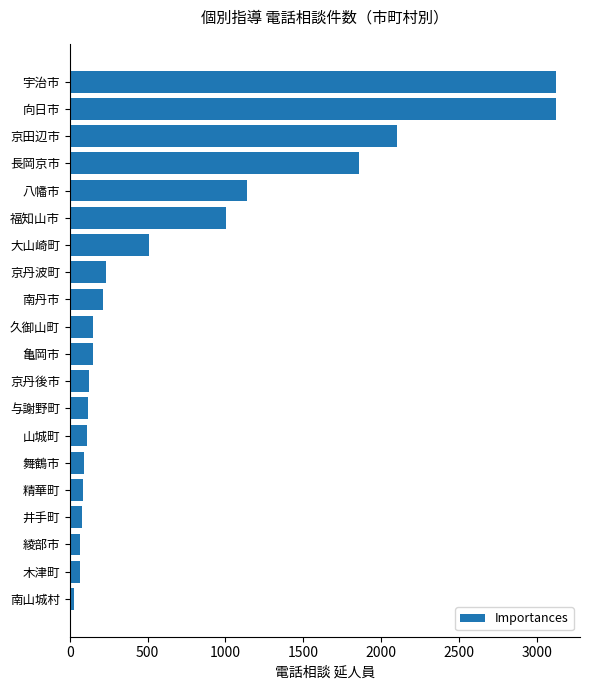

The value at 長岡京市 is 1206. True or false?

False